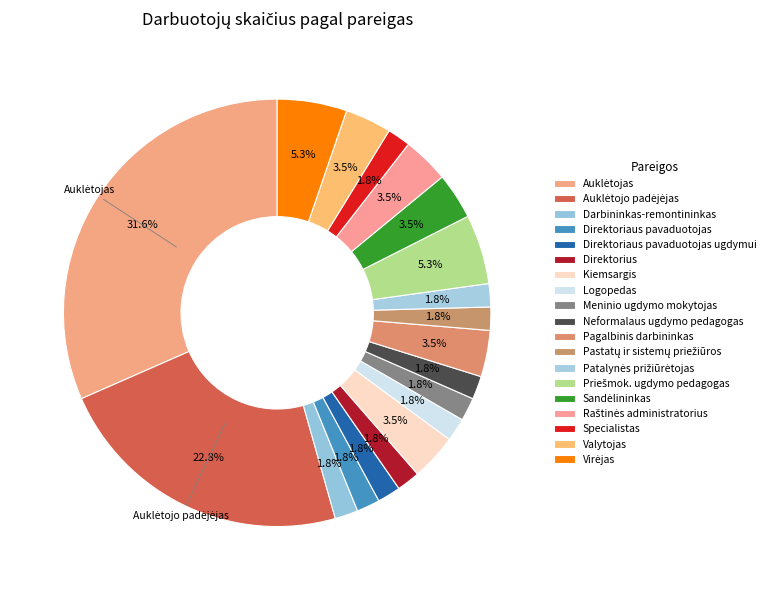

Count the number of slices in the pie.

19